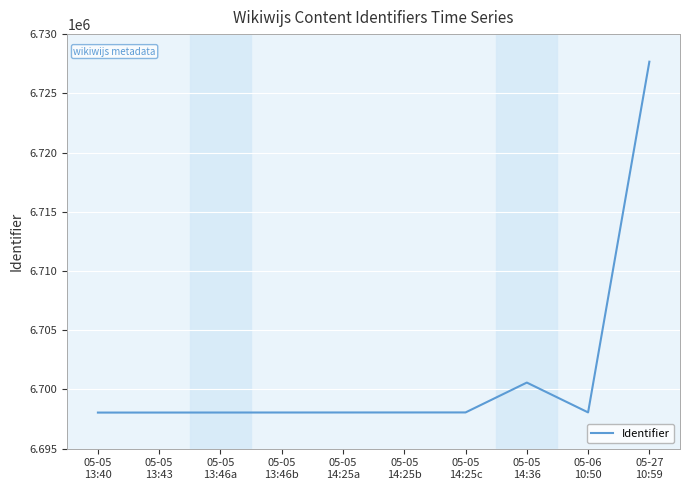

What is the maximum value shown in the chart?

6727671